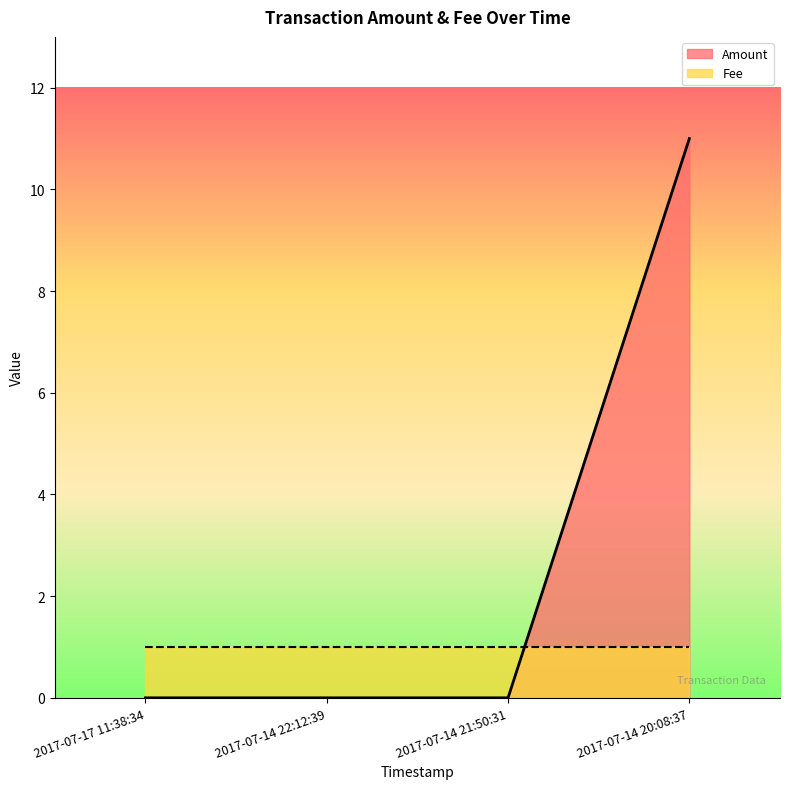

The value at 2017-07-14 21:50:31 is -4. True or false?

False